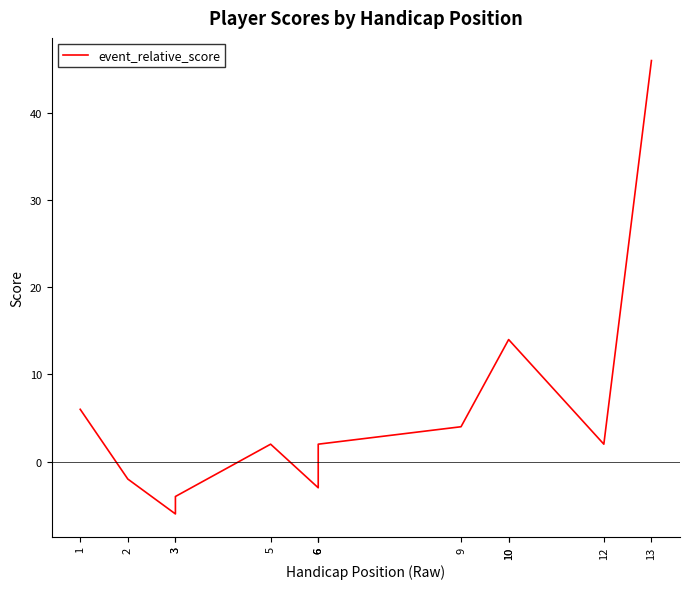

Is it true that the value at 3 is -4?

False